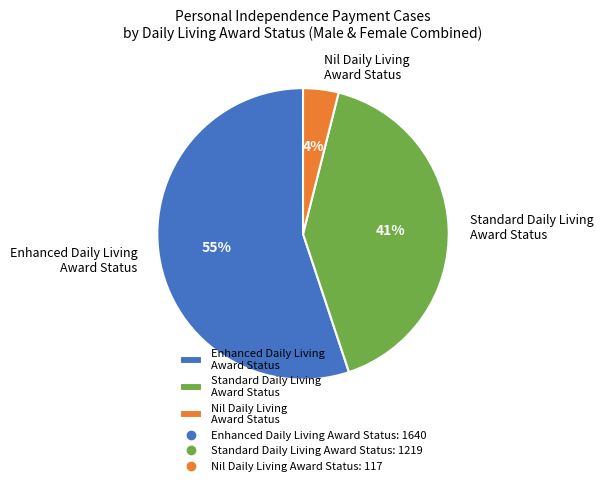

True or false: Standard Daily Living Award Status accounts for 34% of the total.

False